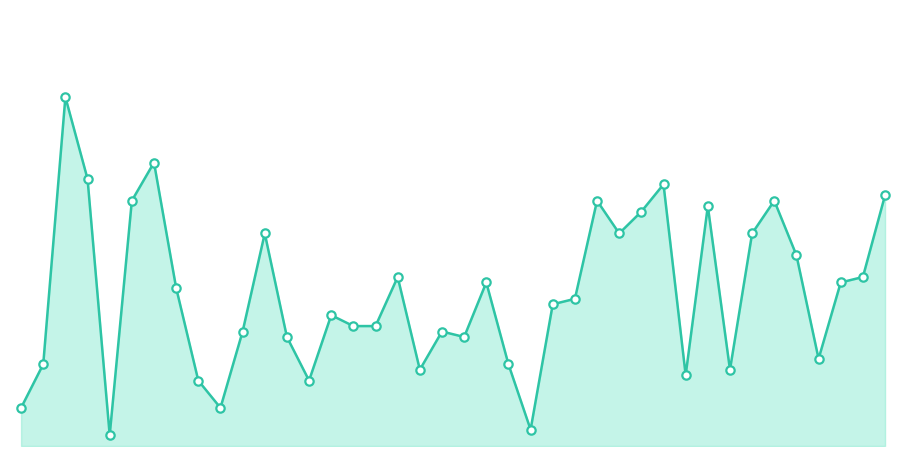

Is this an area chart (filled region under the line)?

Yes